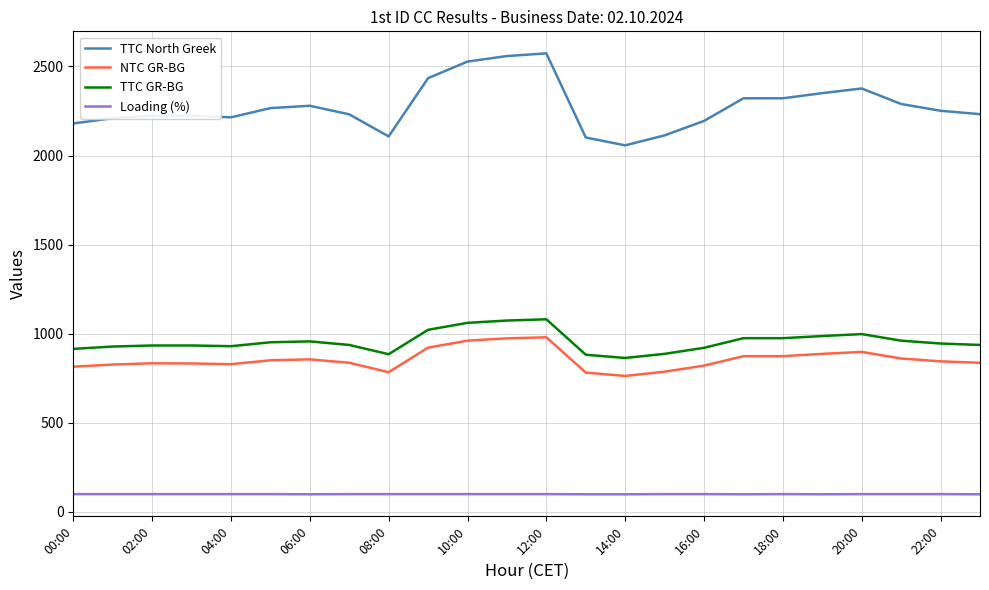

What is the difference between the maximum and minimum values in the TTC North Greek series?

516